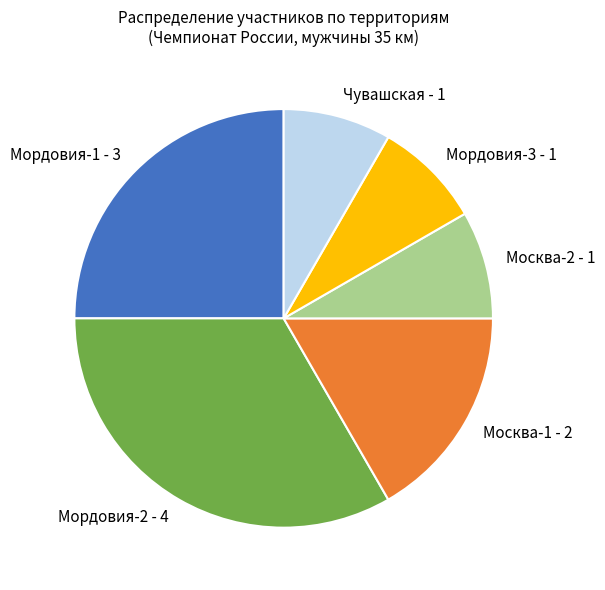

Does any single category account for the majority?

No